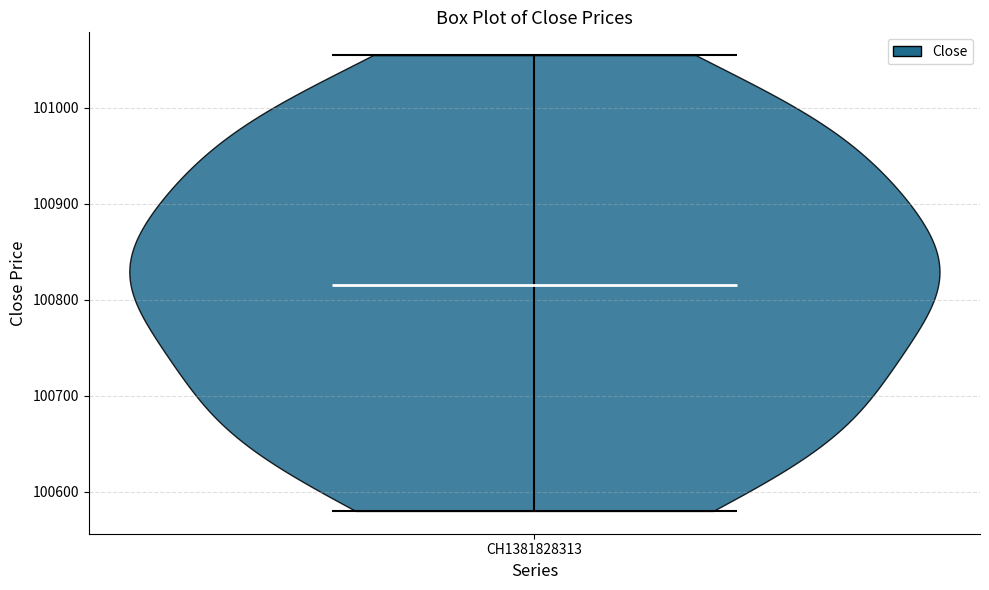

Read this violin plot against the y-axis: where its median line is, and the lowest and highest points the violin reaches. The values are not printed on the chart, so give them approximately, as read against the axis.

median line 100820, lowest point 100580, highest point 101060